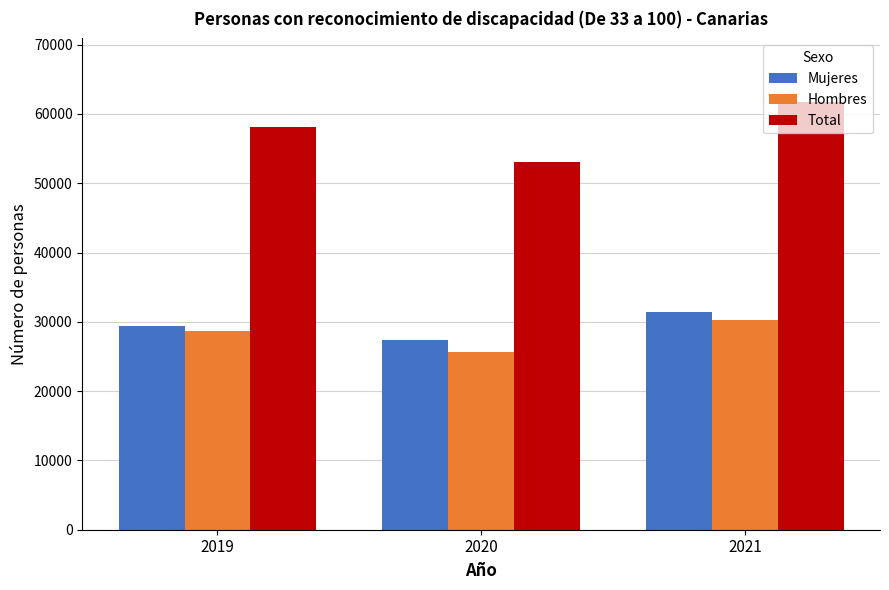

Which label corresponds to the largest value in the chart?

2021